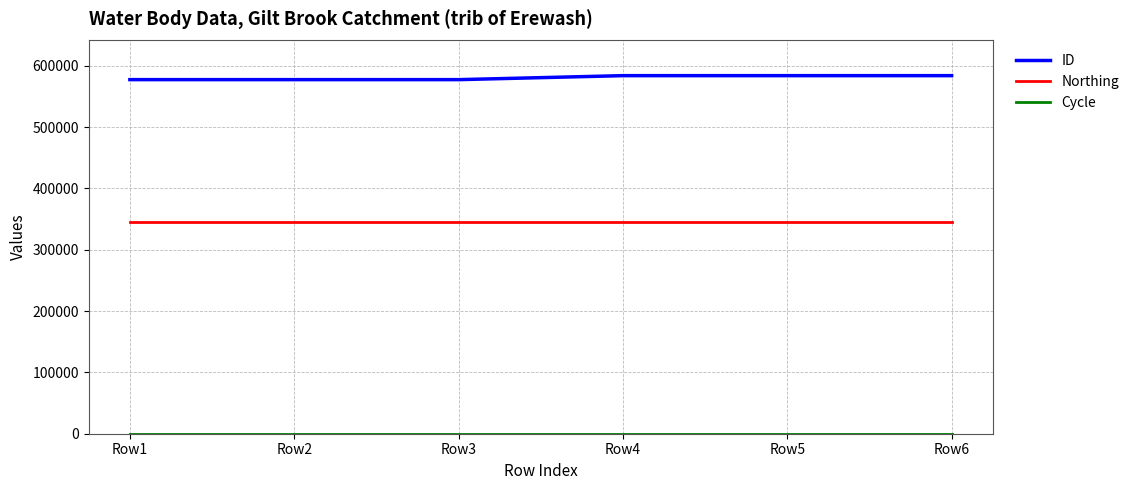

Which series has the largest range (max minus min)?

ID